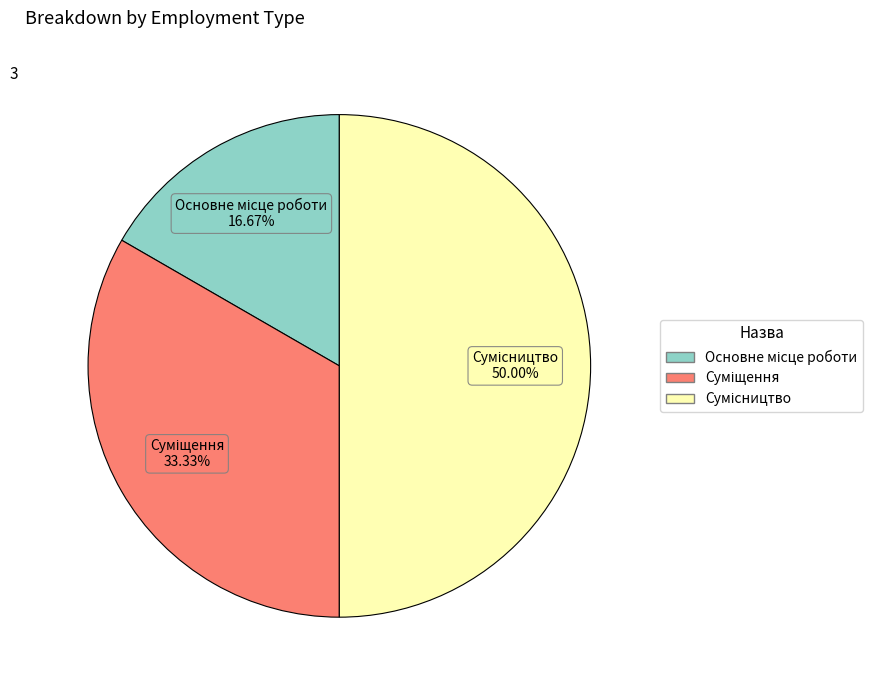

Count the number of slices in the pie.

3